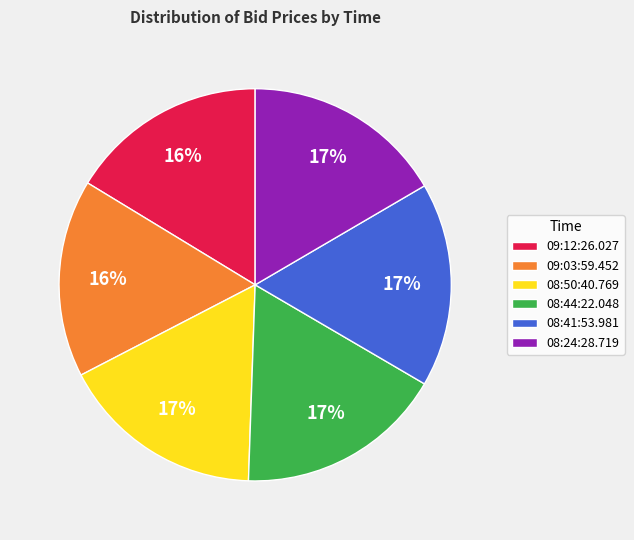

Is there a majority slice in this chart?

No